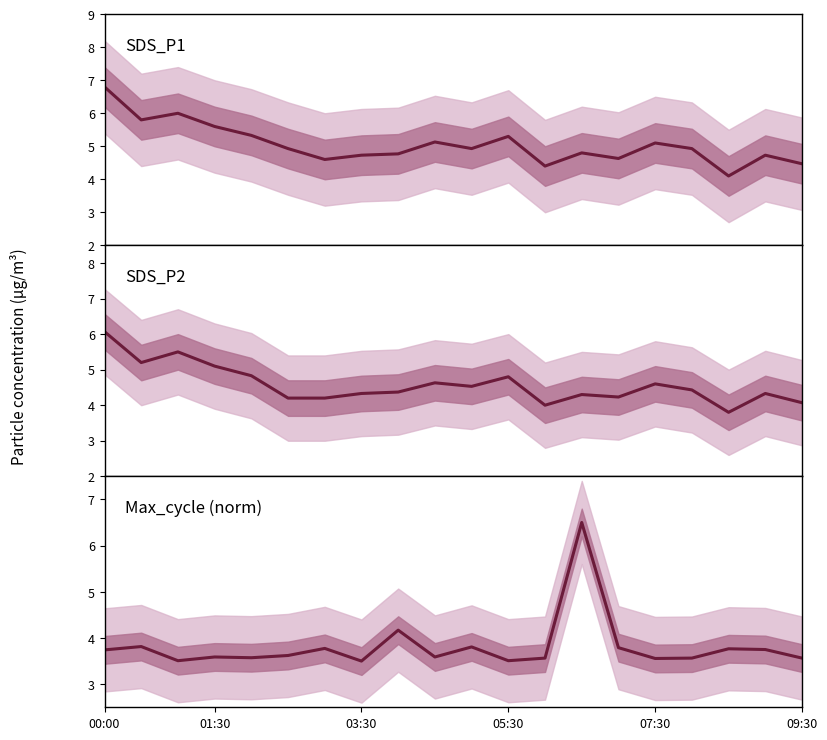

What are all the series names shown in the legend?

SDS_P1, SDS_P2, Max_cycle (norm)